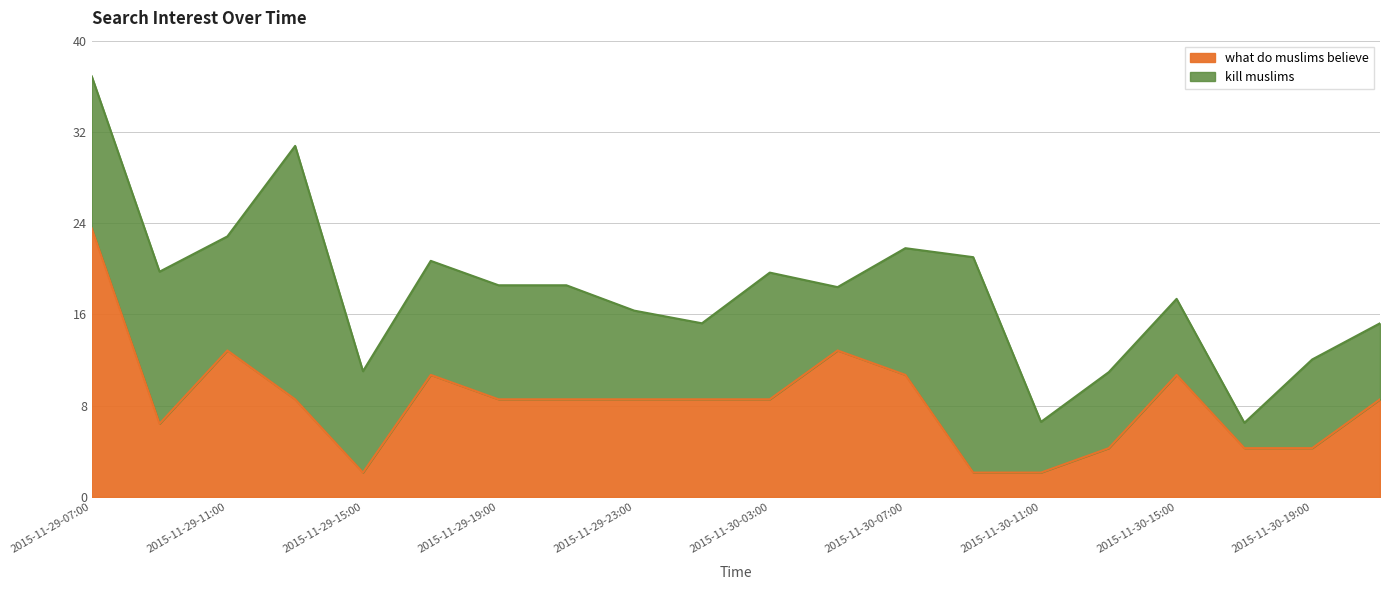

True or false: the data has more than 0 interior local peaks.

True